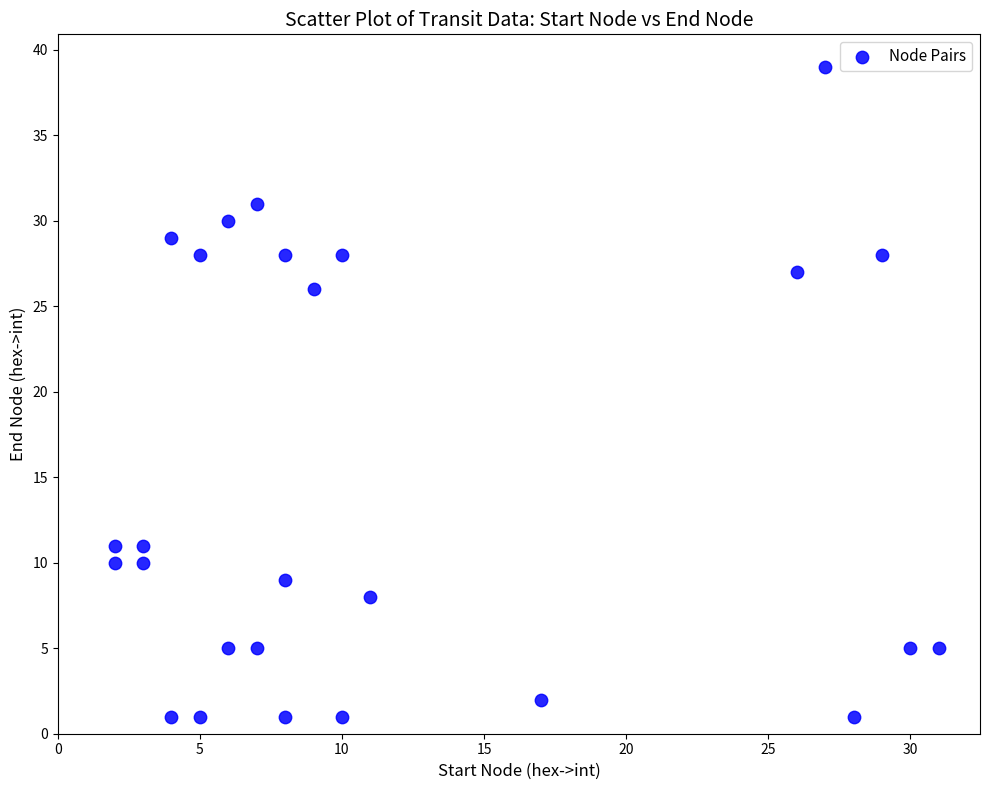

What is the range of Y values (max minus min)?

38